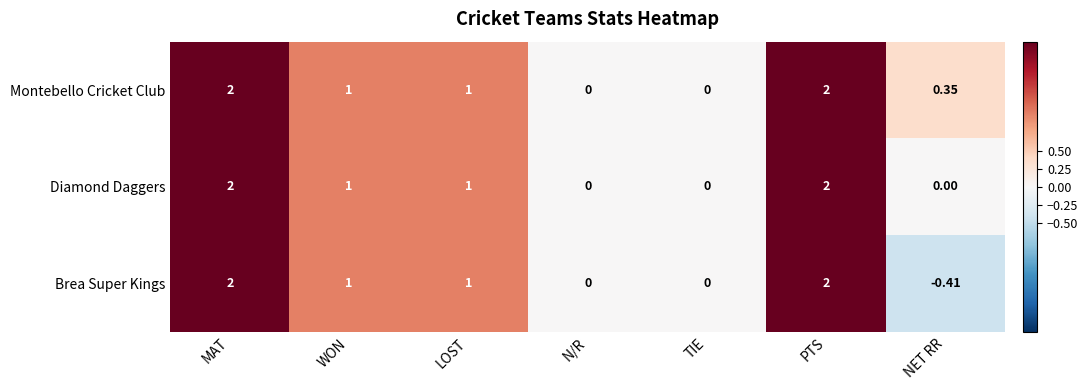

Which category has the lowest value across all series?

NET RR